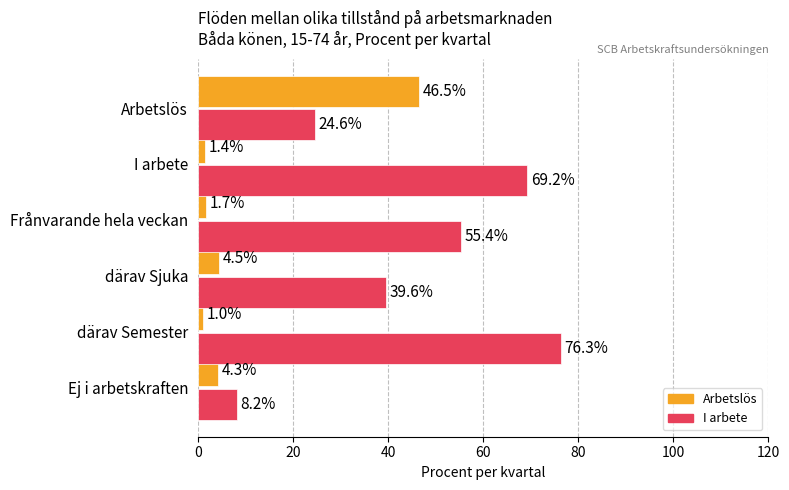

What is the minimum value shown in the chart?

1.0